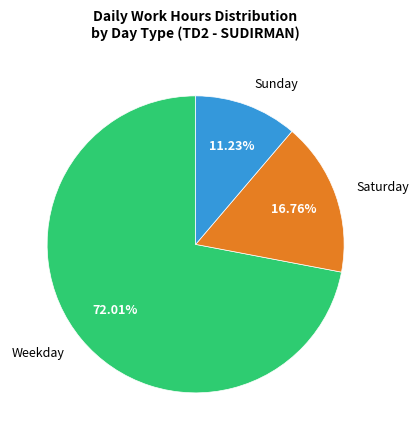

What is the majority slice?

Weekday